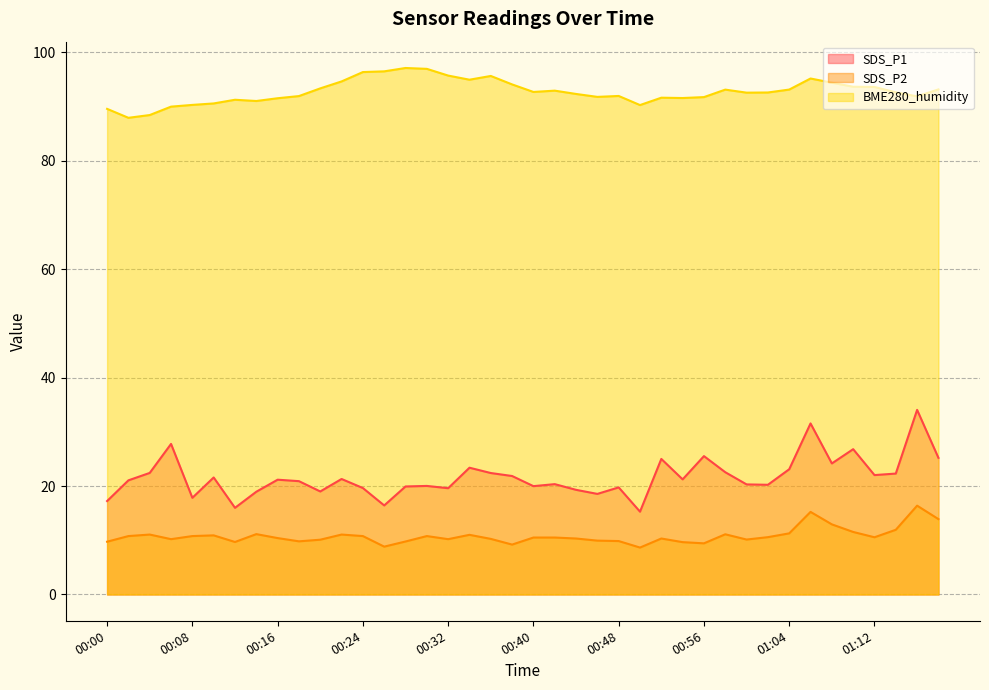

What are all the series names shown in the legend?

SDS_P1, SDS_P2, BME280_humidity